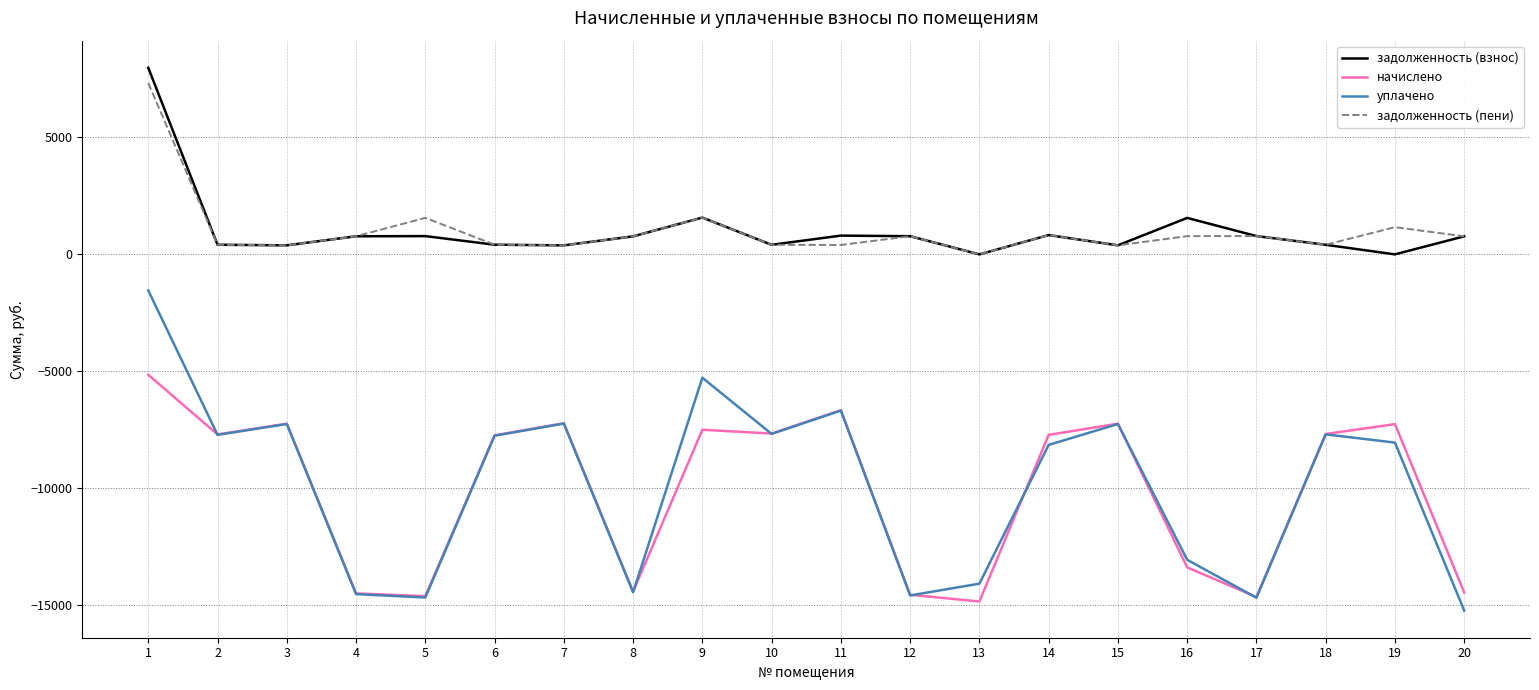

How many interior local valleys does the задолженность (взнос) series have?

6